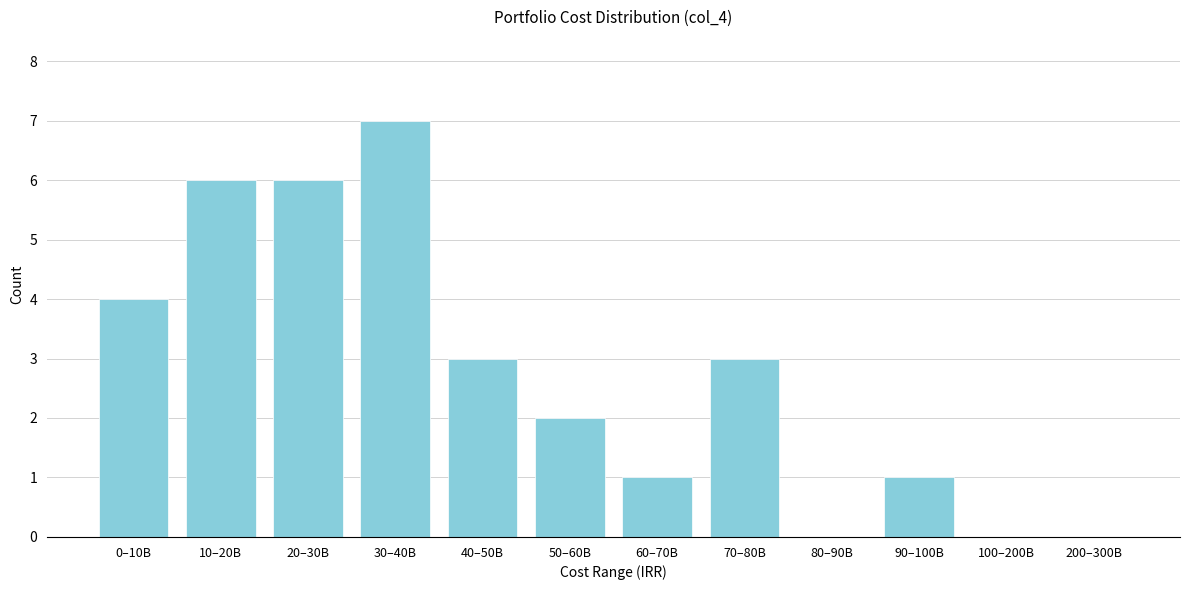

Reading left to right, extract all data points from this chart.

0–10B=4	10–20B=6	20–30B=6	30–40B=7	40–50B=3	50–60B=2	60–70B=1	70–80B=3	80–90B=0	90–100B=1	100–200B=0	200–300B=0